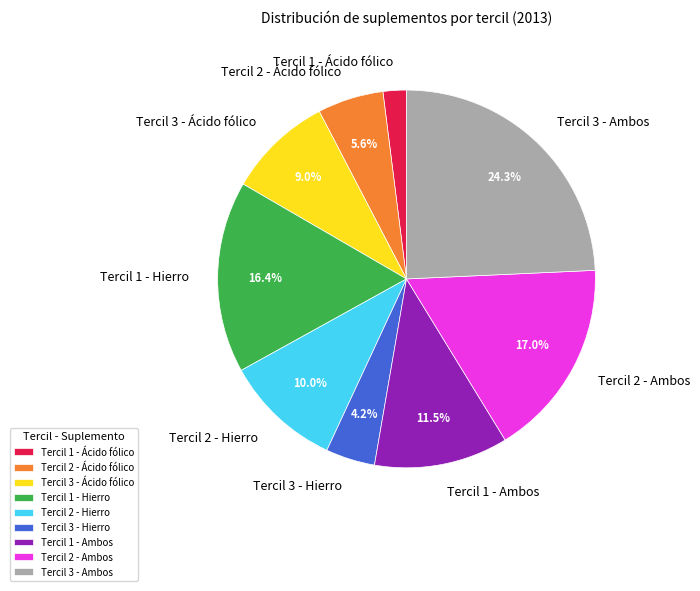

Rank the categories by value from highest to lowest.

Tercil 3 - Ambos, Tercil 2 - Ambos, Tercil 1 - Hierro, Tercil 1 - Ambos, Tercil 2 - Hierro, Tercil 3 - Ácido fólico, Tercil 2 - Ácido fólico, Tercil 3 - Hierro, Tercil 1 - Ácido fólico